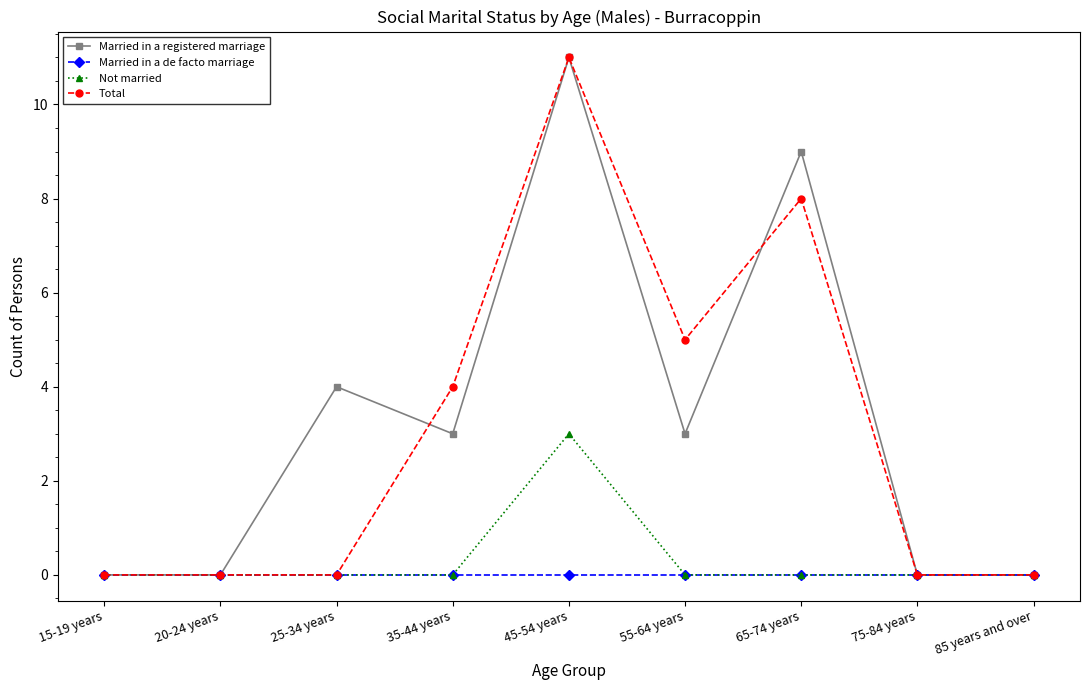

The Total series shows 0 at 85 years and over. True or false?

True